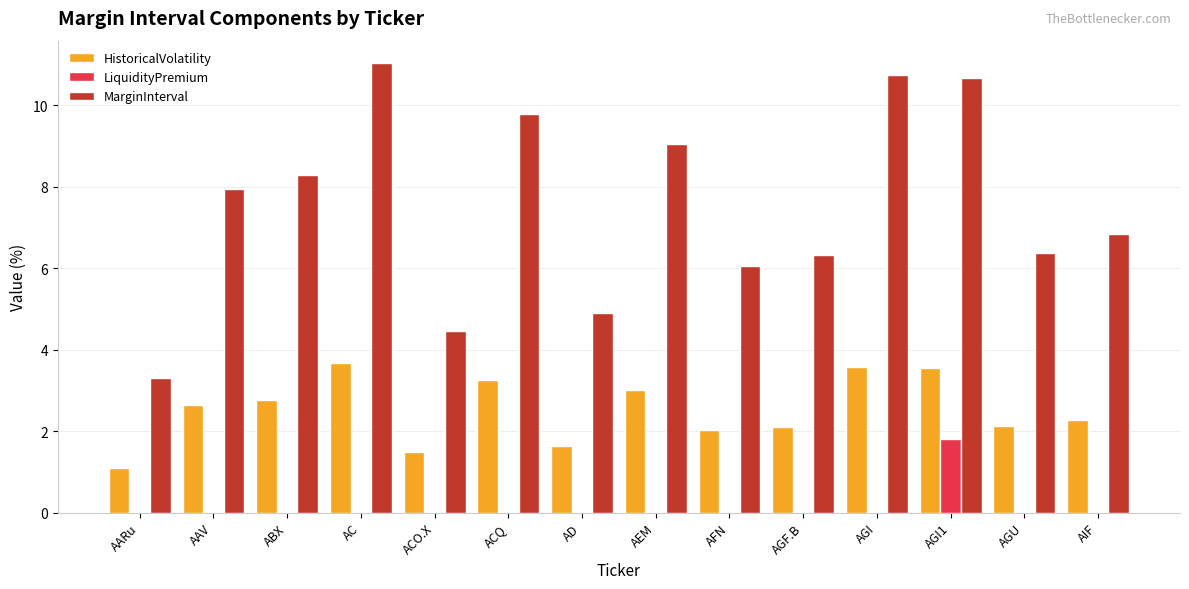

What are all the series names shown in the legend?

HistoricalVolatility, LiquidityPremium, MarginInterval